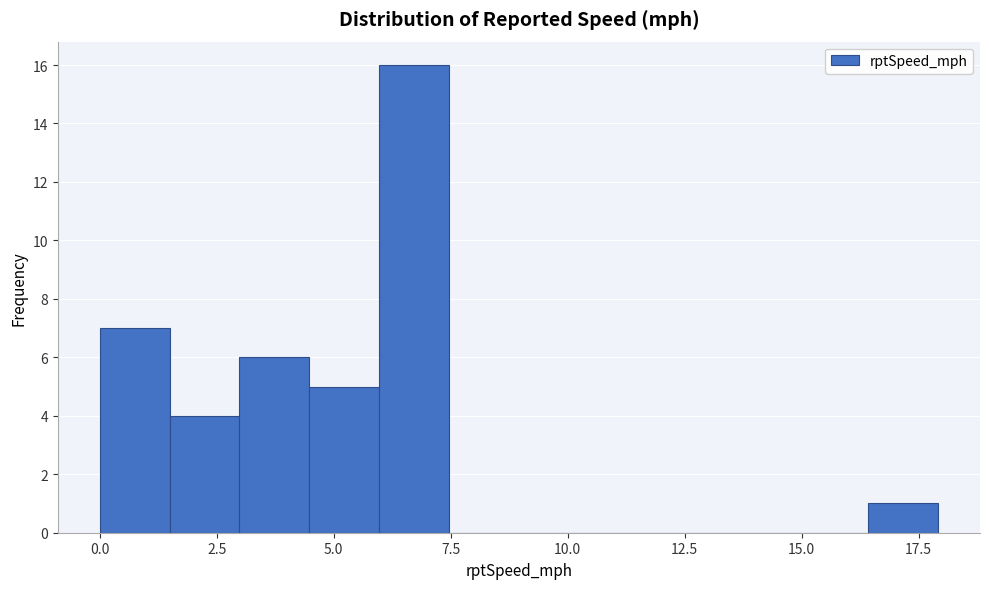

Around what value on the x-axis is the tallest bar? Give the approximate position of its centre, as read against the axis.

6.5